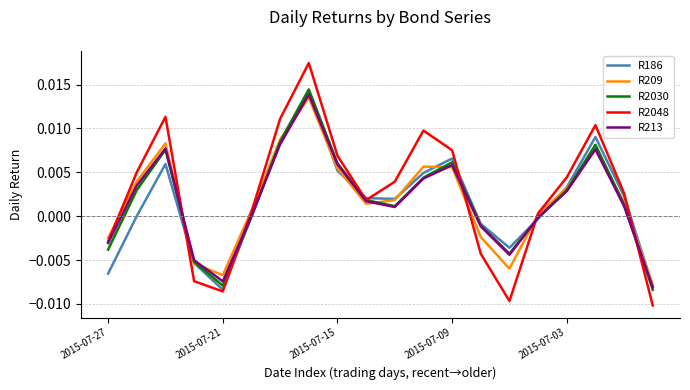

Which series has the widest spread of values?

R2048